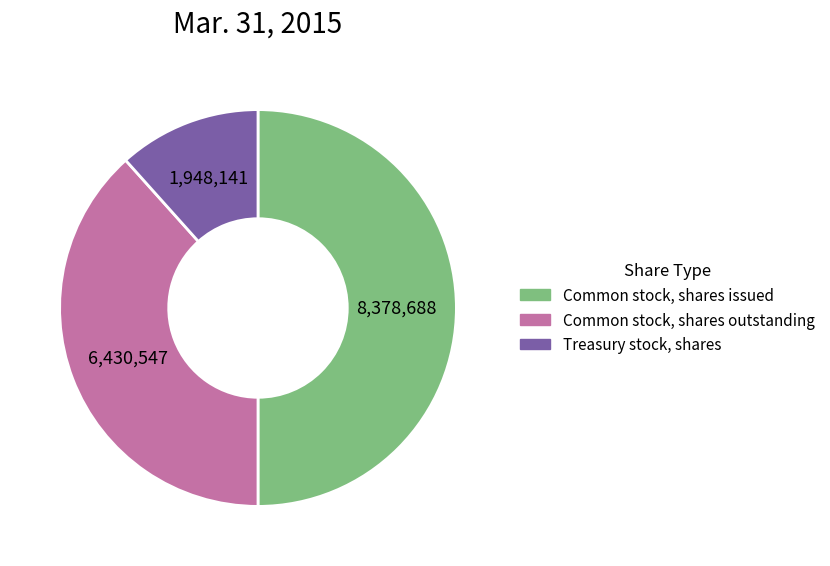

What is the largest slice in the pie chart?

Common stock, shares issued